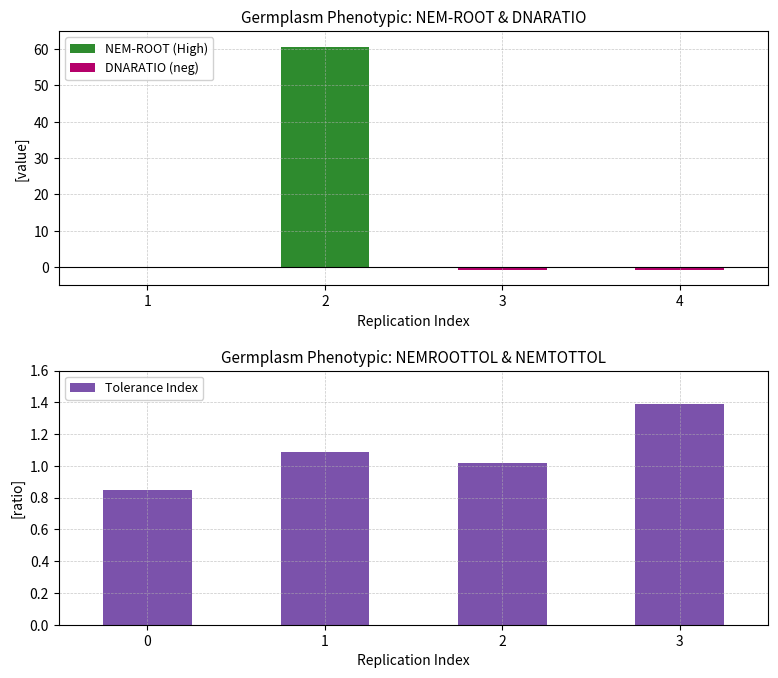

Which category has the highest value in the NEM-ROOT series?

2